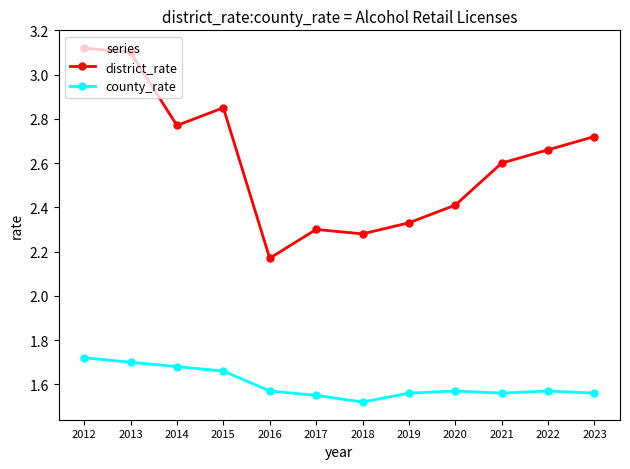

True or false: county_rate and district_rate cross at least once.

False